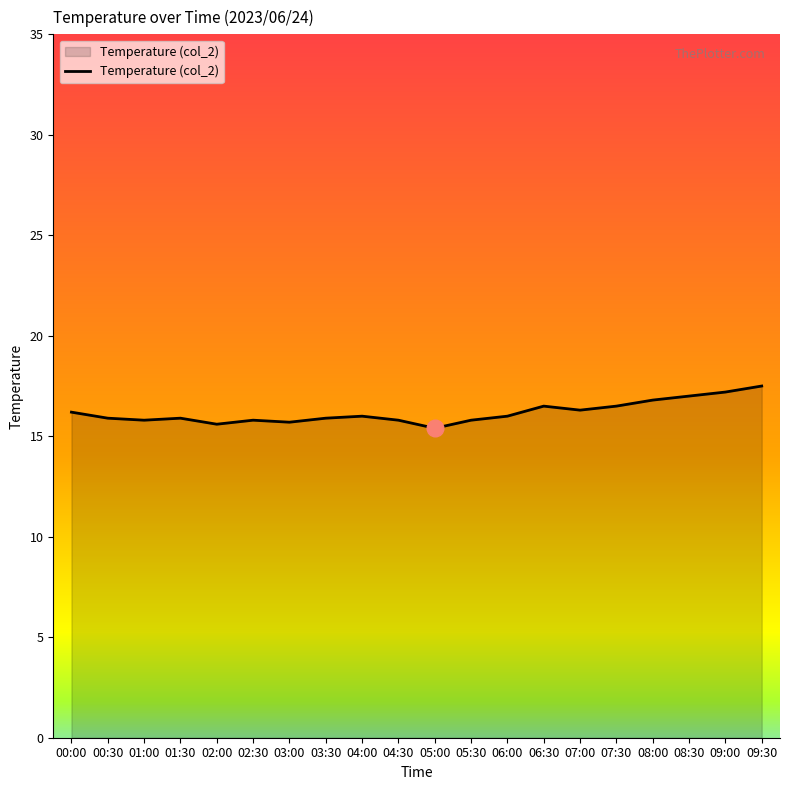

The value at 06:00 is 28.7. True or false?

False